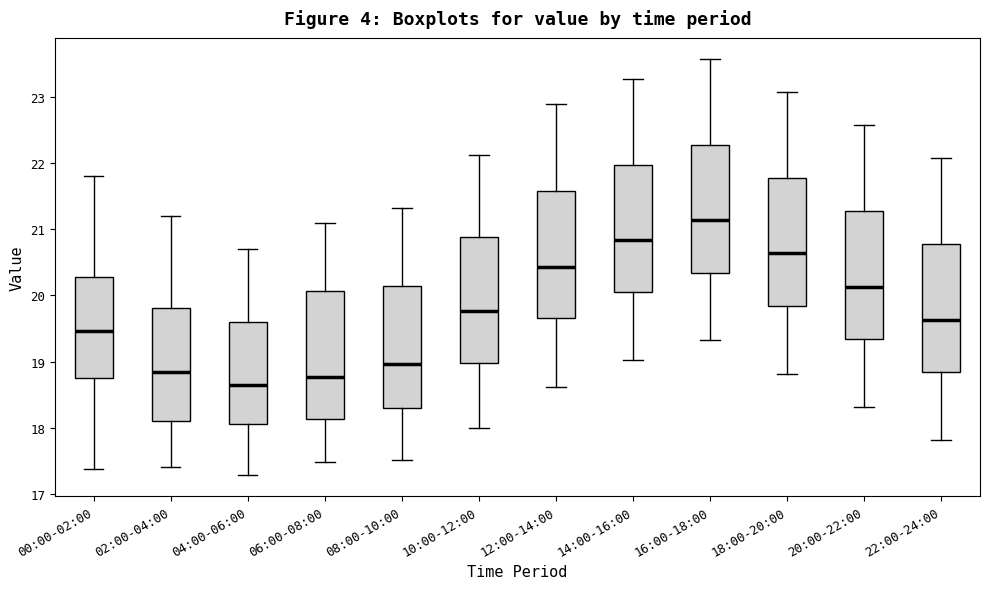

Which box's median line is the lowest?

04:00-06:00